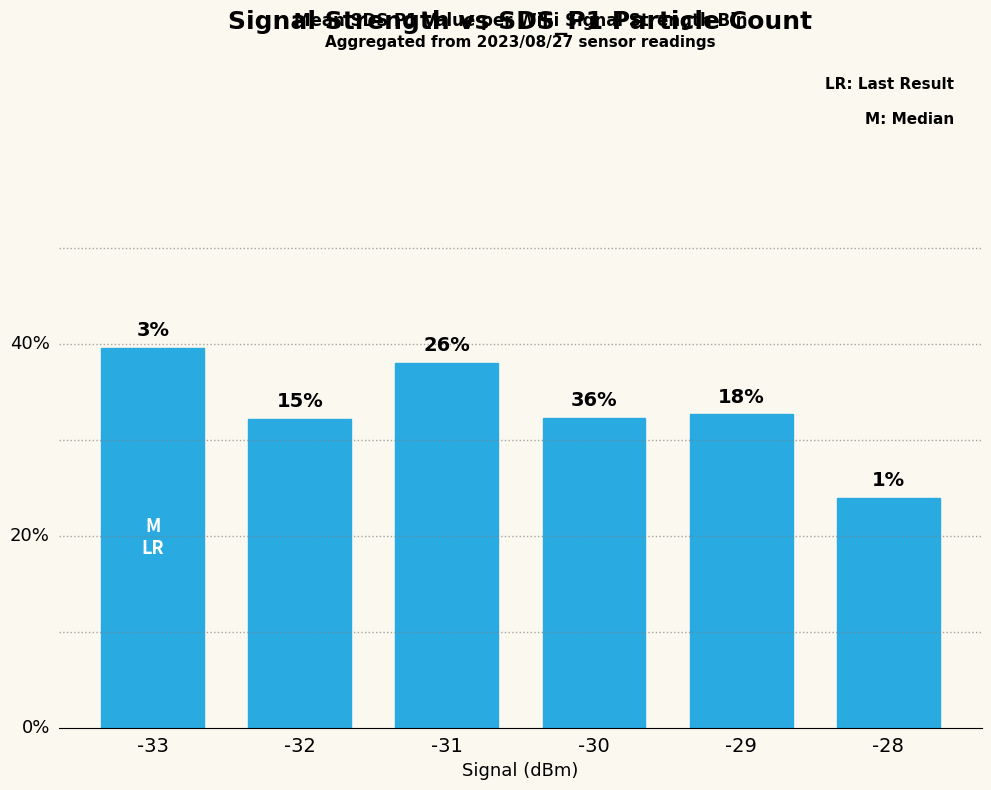

Where is the data nearest to the value 3?

-32